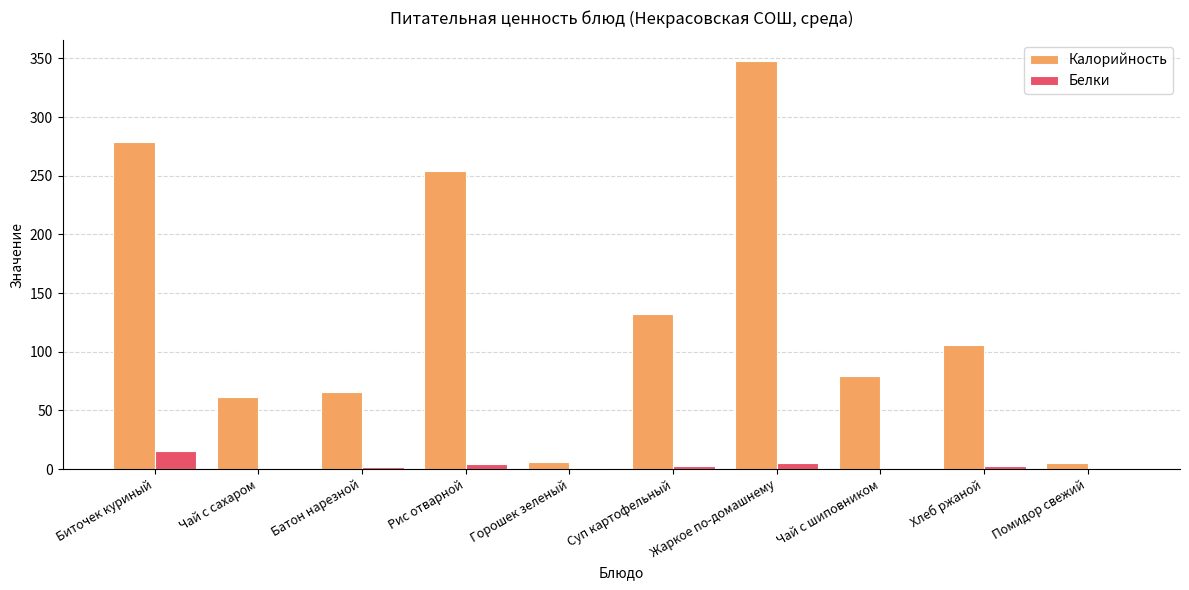

Is it true that Калорийность equals 61 at Чай с сахаром?

True